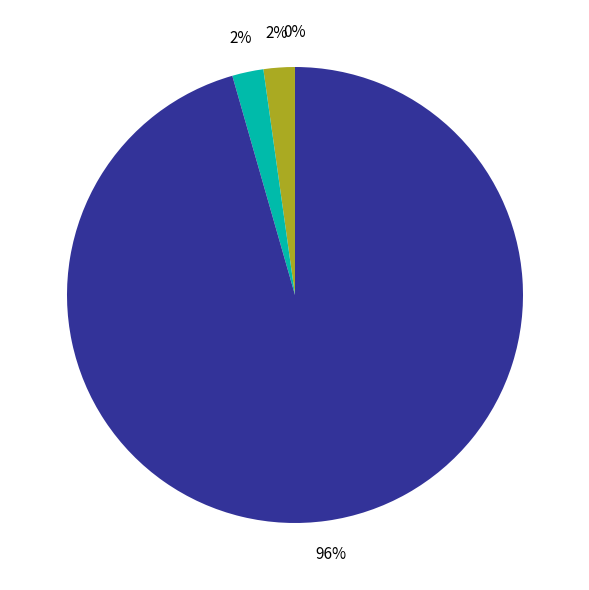

To the nearest percent, what is the difference between the largest and smallest slice percentages?

96%